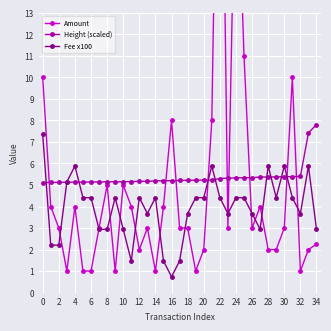

True or false: Height (scaled) has a value of 5.4 at 30.

True